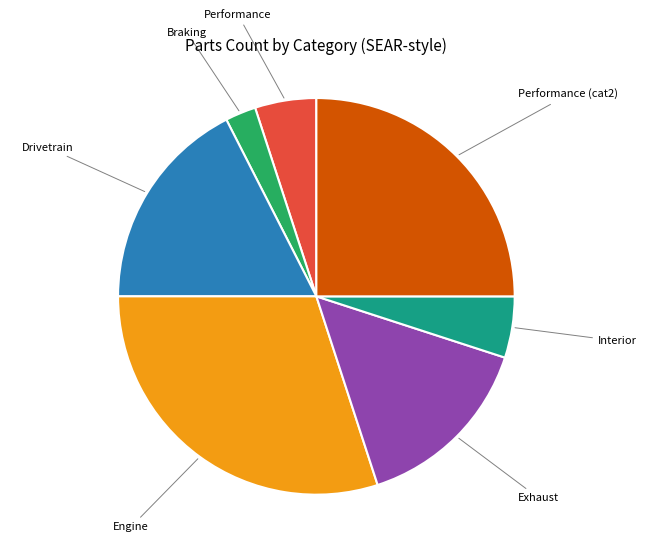

Is there a majority slice in this chart?

No